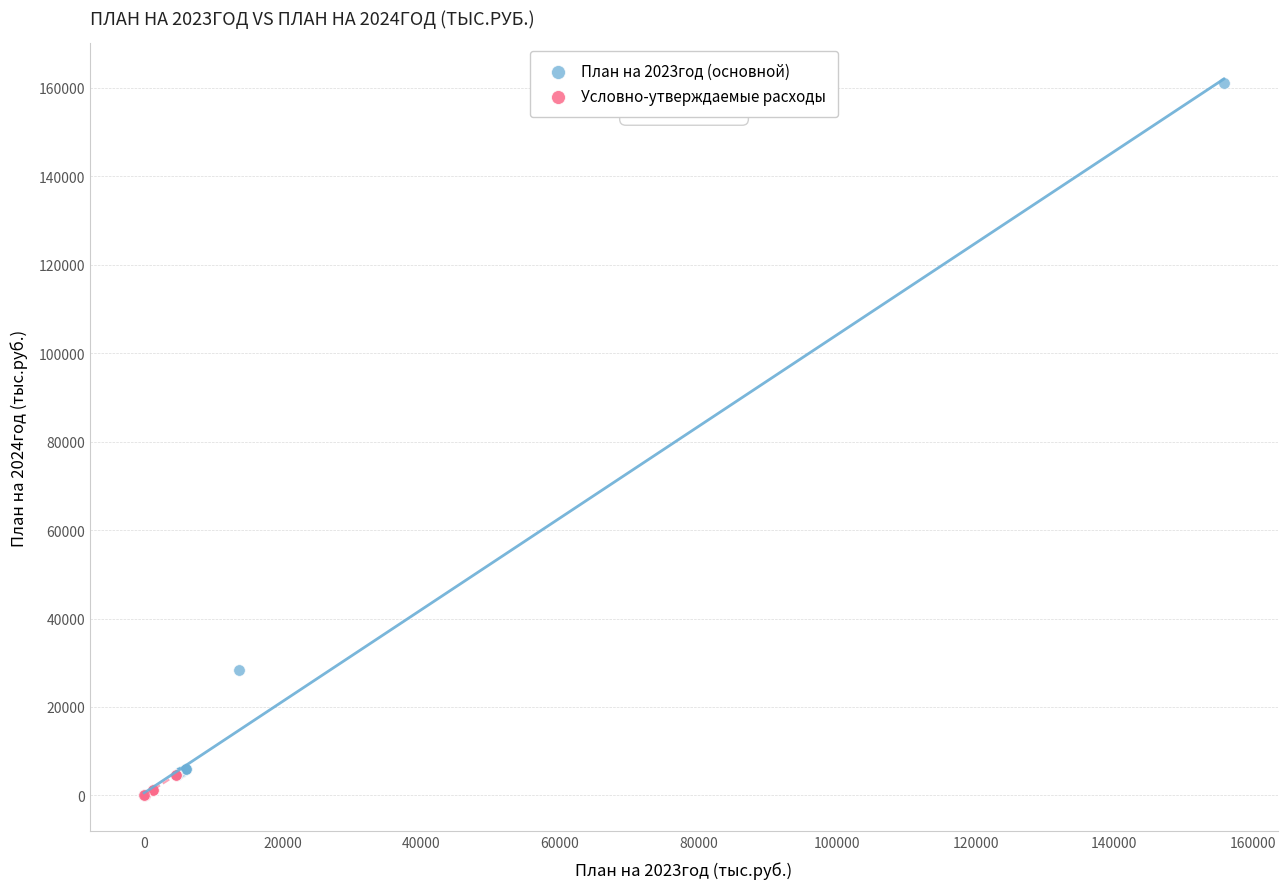

Which series contains the highest Y value?

План на 2023год (основной)